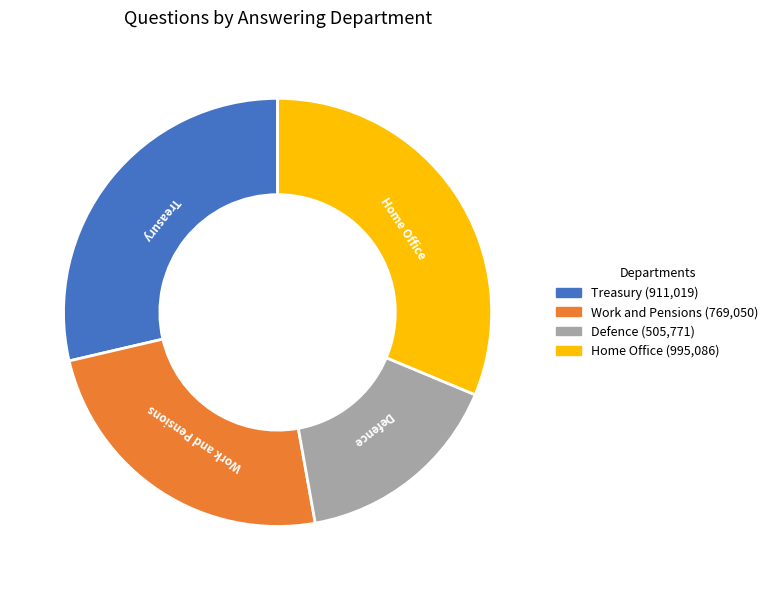

Is there a majority slice in this chart?

No